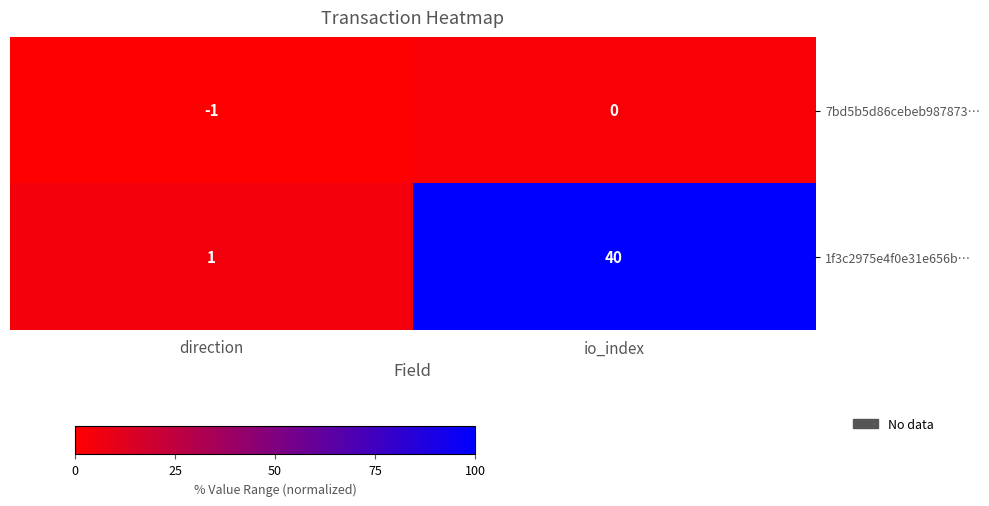

At which category is the sum across all series the highest?

io_index